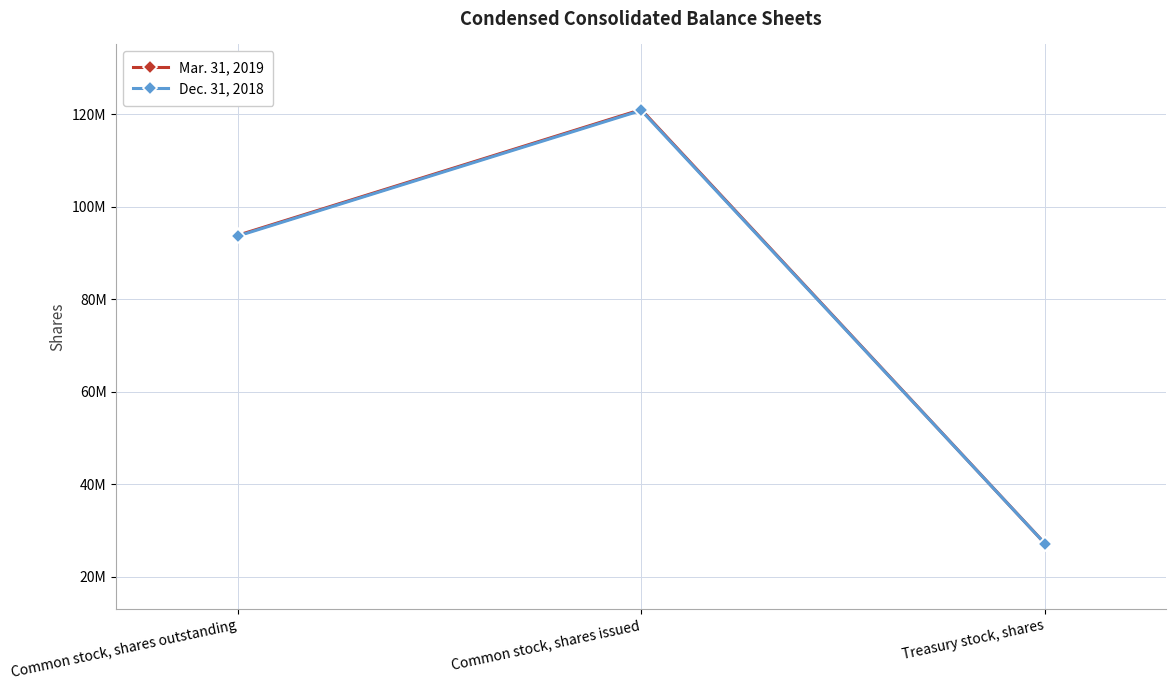

What are all the series names shown in the legend?

Mar. 31, 2019, Dec. 31, 2018